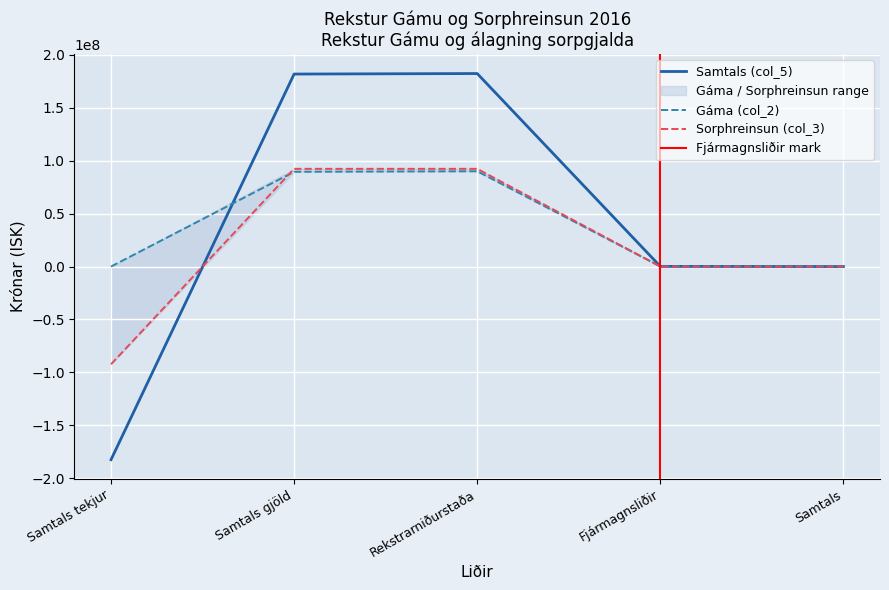

Which has a higher value, Samtals or Samtals tekjur?

Samtals